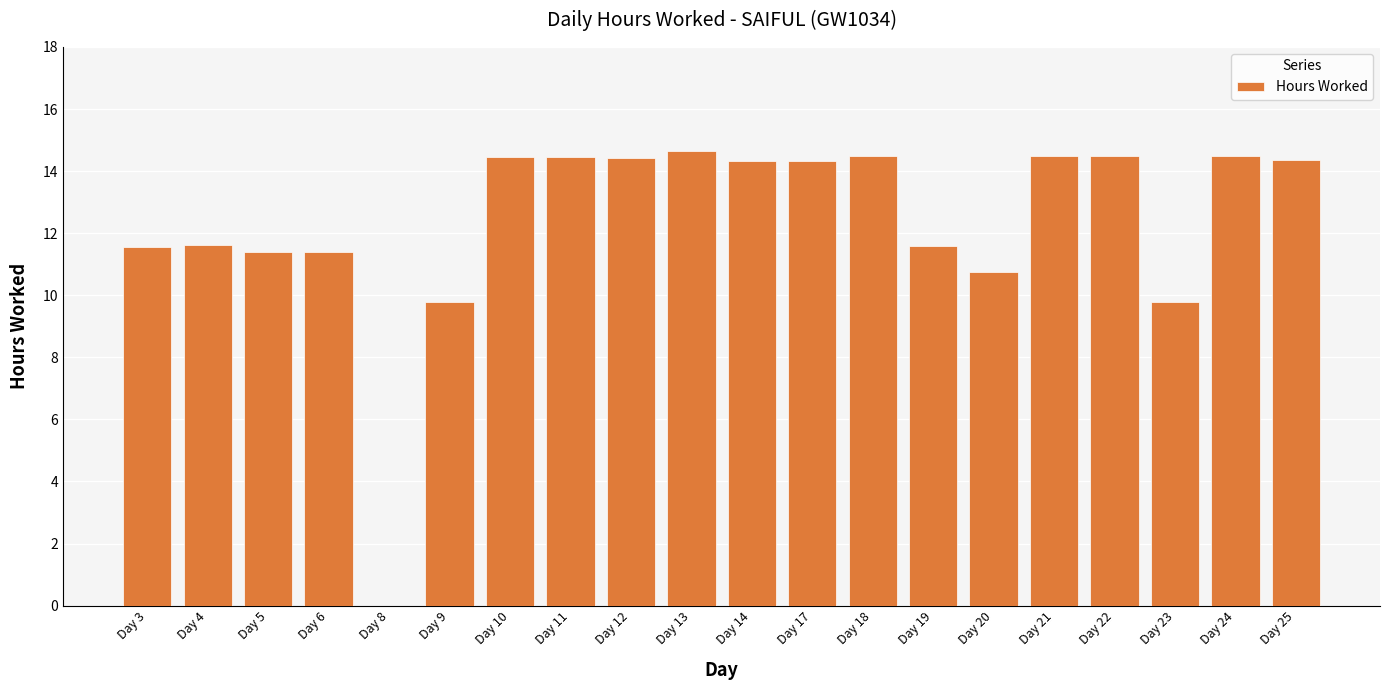

What is the sum of all values?

246.8